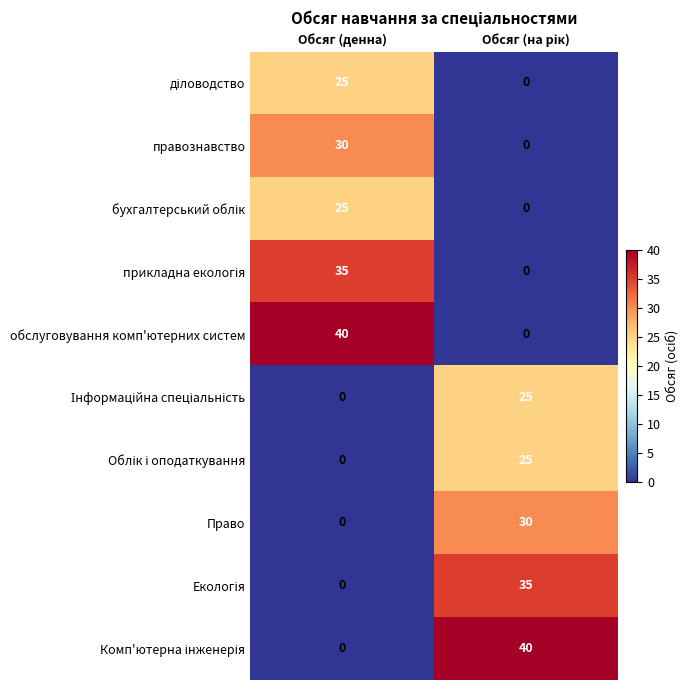

What is the total value across all series at Обсяг (денна)?

155